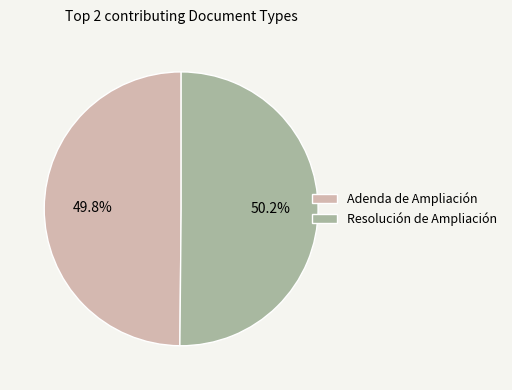

To the nearest percent, what is the combined percentage of Resolución de Ampliación and Adenda de Ampliación?

100%